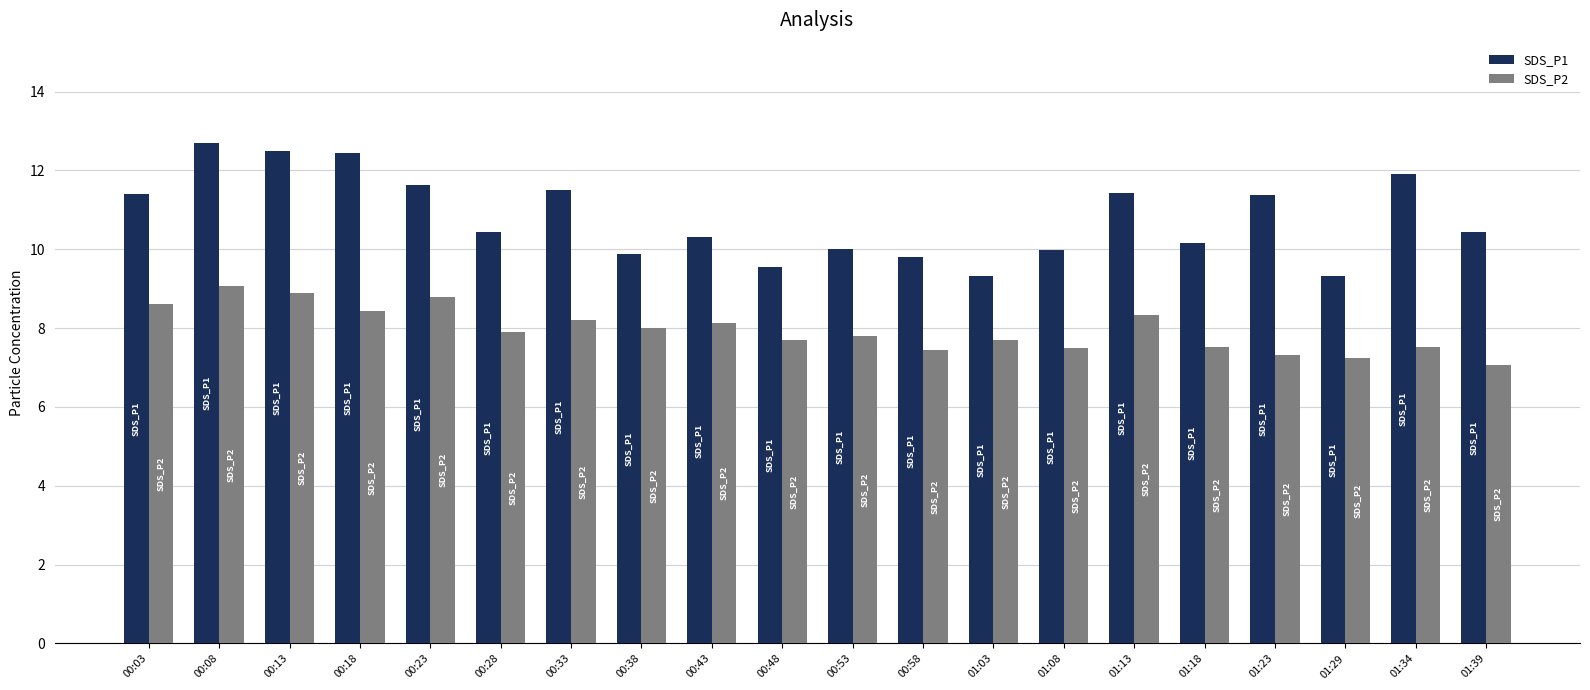

What is the sum of all SDS_P2 values?

159.2